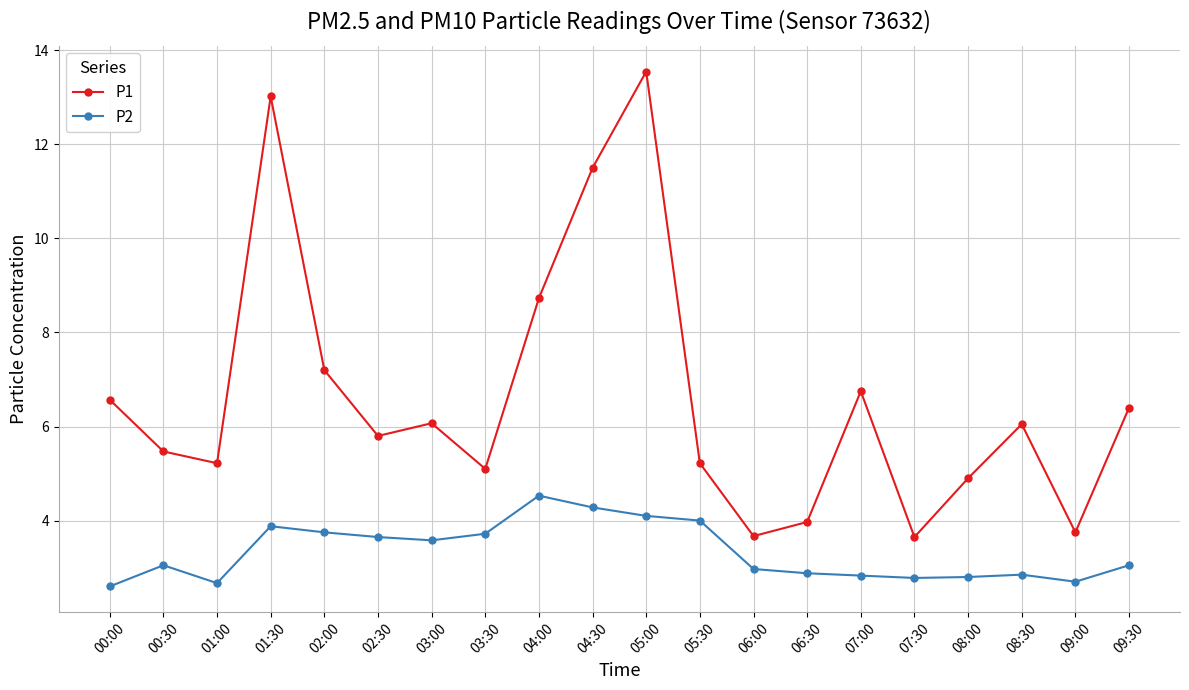

Where is the first local maximum for P2?

00:30